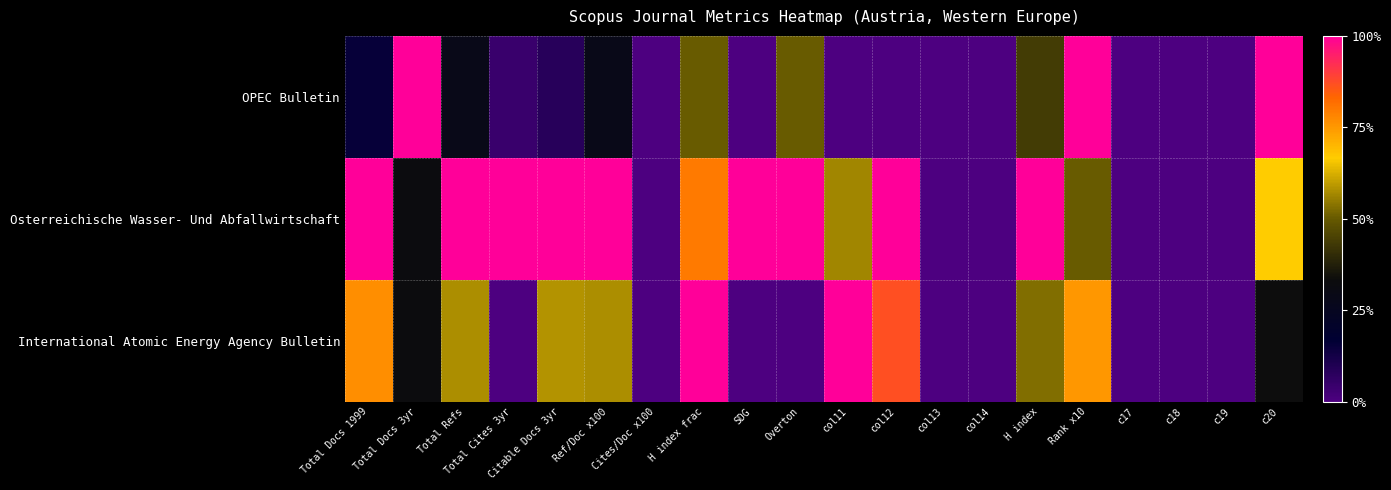

Reading left to right, transcribe all the data shown in this chart.

International Atomic Energy Agency Bulletin: Total Docs 1999=76.9	Total Docs 3yr=33.0	Total Refs=57.4	Total Cites 3yr=0.0	Citable Docs 3yr=58.3	Ref/Doc x100=57.4	Cites/Doc x100=0.0	H index frac=100.0	SDG=0.0	Overton=0.0	col11=100.0	col12=86.8	col13=0.0	col14=0.0	H index=53.0	Rank x10=75.0	c17=0.0	c18=0.0	c19=0.0	c20=33.3
Osterreichische Wasser- Und Abfallwirtschaft: Total Docs 1999=100.0	Total Docs 3yr=32.1	Total Refs=100.0	Total Cites 3yr=100.0	Citable Docs 3yr=100.0	Ref/Doc x100=100.0	Cites/Doc x100=0.0	H index frac=80.0	SDG=100.0	Overton=100.0	col11=56.2	col12=100.0	col13=0.0	col14=0.0	H index=100.0	Rank x10=50.0	c17=0.0	c18=0.0	c19=0.0	c20=66.7
OPEC Bulletin: Total Docs 1999=15.4	Total Docs 3yr=100.0	Total Refs=28.7	Total Cites 3yr=4.4	Citable Docs 3yr=8.3	Ref/Doc x100=28.7	Cites/Doc x100=0.0	H index frac=50.0	SDG=0.0	Overton=50.0	col11=0.0	col12=0.0	col13=0.0	col14=0.0	H index=43.5	Rank x10=100.0	c17=0.0	c18=0.0	c19=0.0	c20=100.0